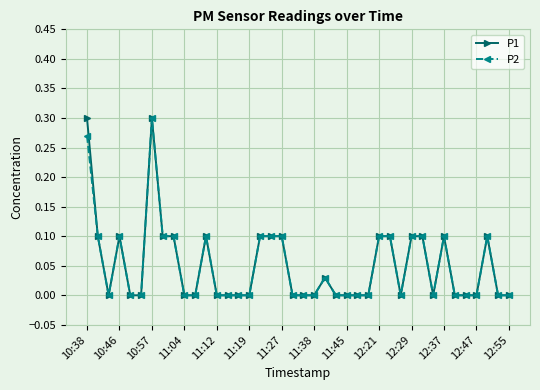

True or false: P1 has more than 1 interior local peaks.

True